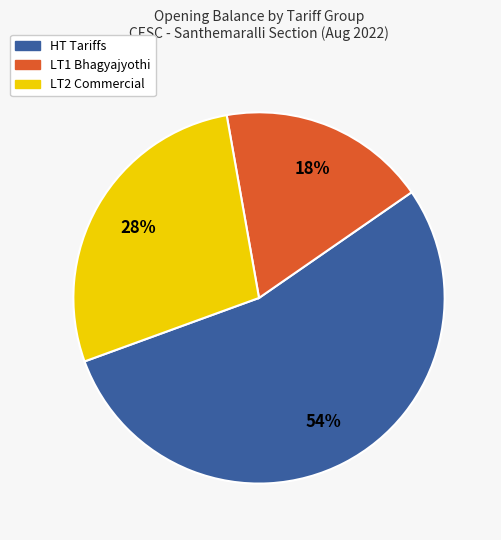

To the nearest percent, what is the difference between the largest and smallest slice percentages?

36%